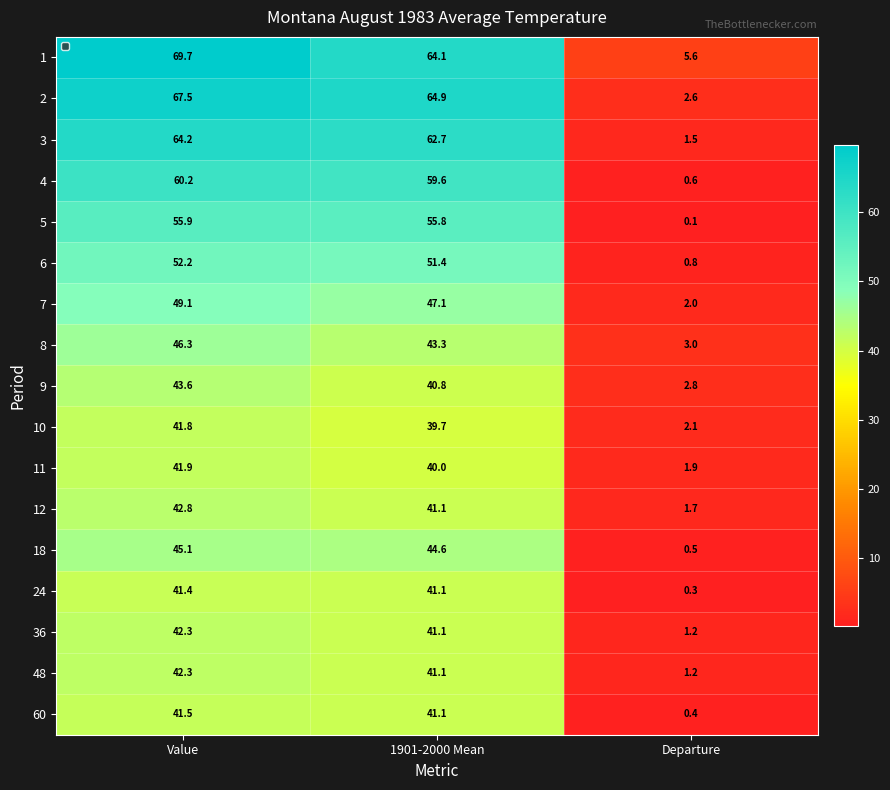

What is the difference between the highest and lowest values at 1901-2000 Mean?

25.2